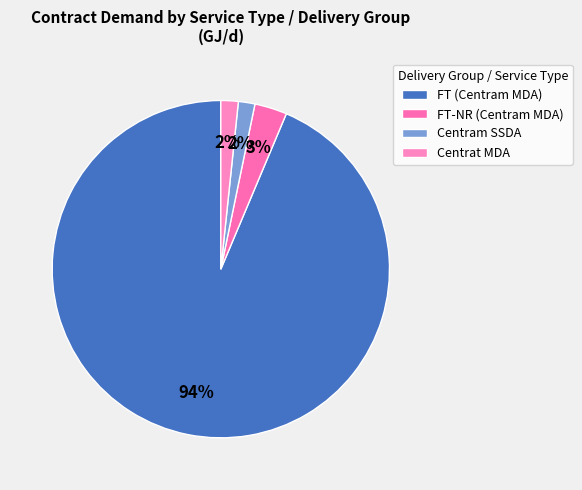

Count the number of slices in the pie.

4